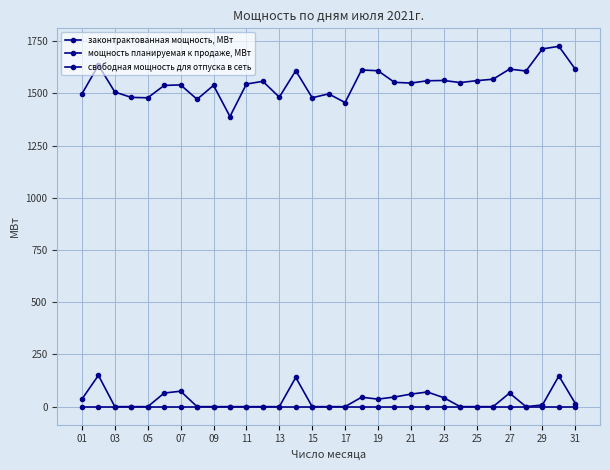

Is this an area chart (filled region under the line)?

No